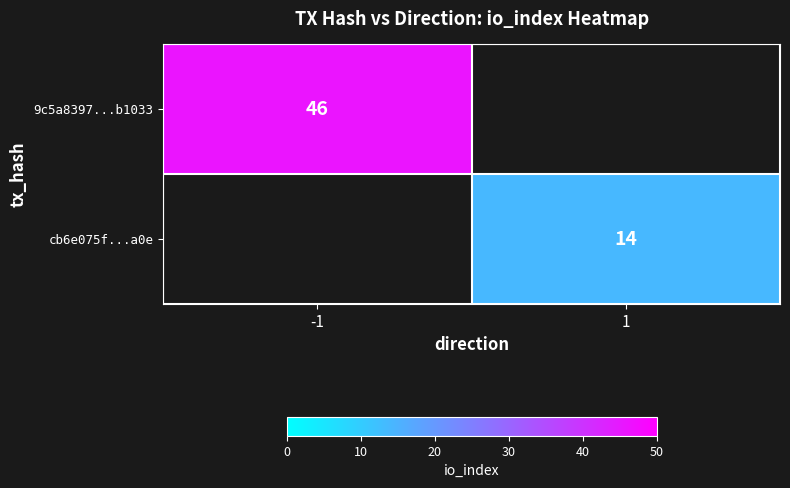

Is it true that 9c5a8397...b1033 equals 77 at -1?

False